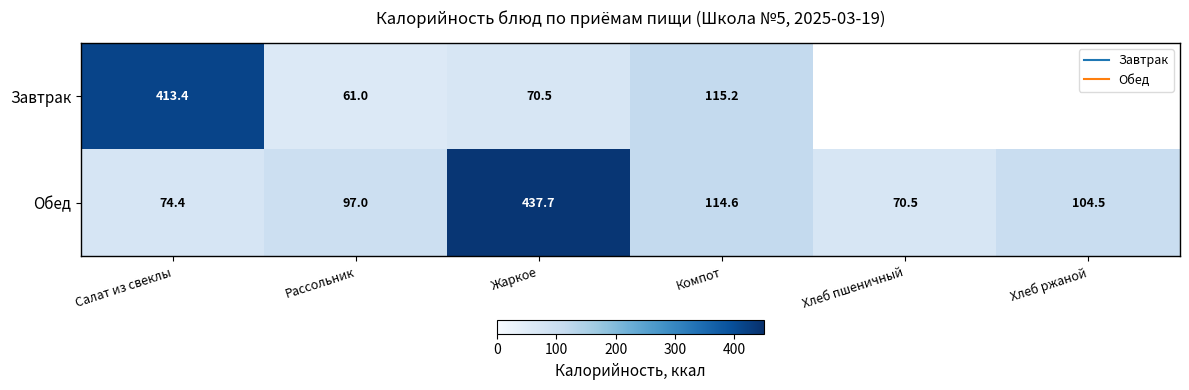

What is the difference between the Обед values at Салат из свеклы and Жаркое?

363.3